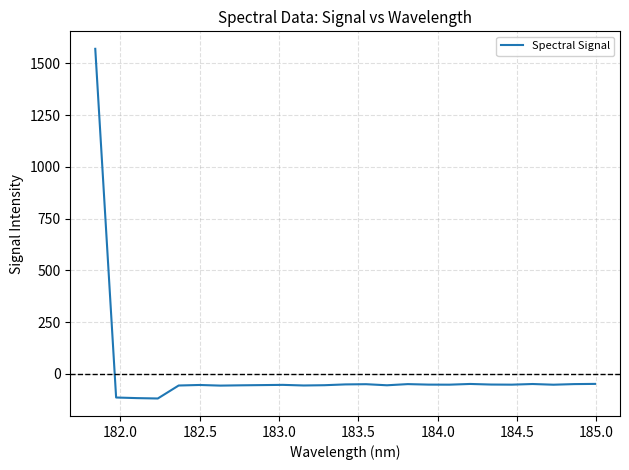

True or false: there are more than 1 points higher than both neighbors.

True